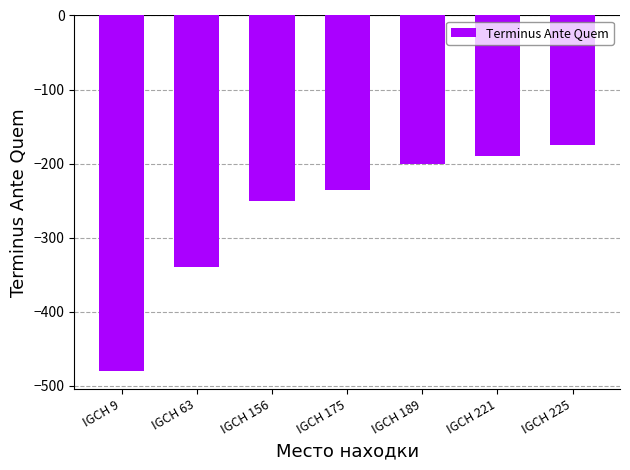

Reading right to left, extract all data points from this chart.

-175	-190	-200	-235	-250	-340	-480